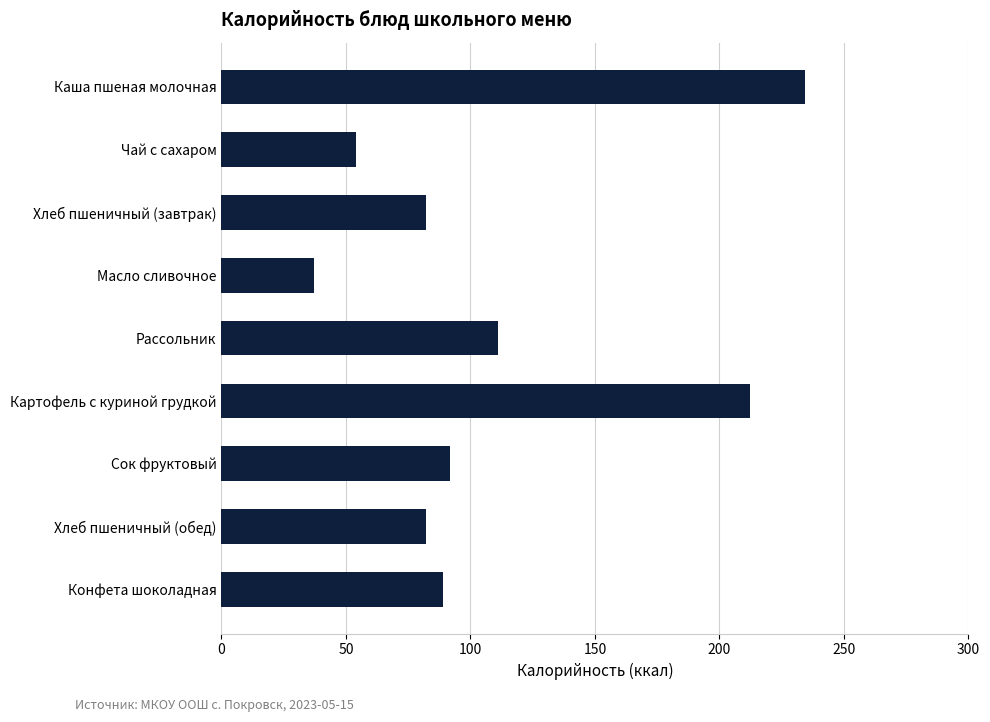

At which label is the value closest to 135?

Рассольник